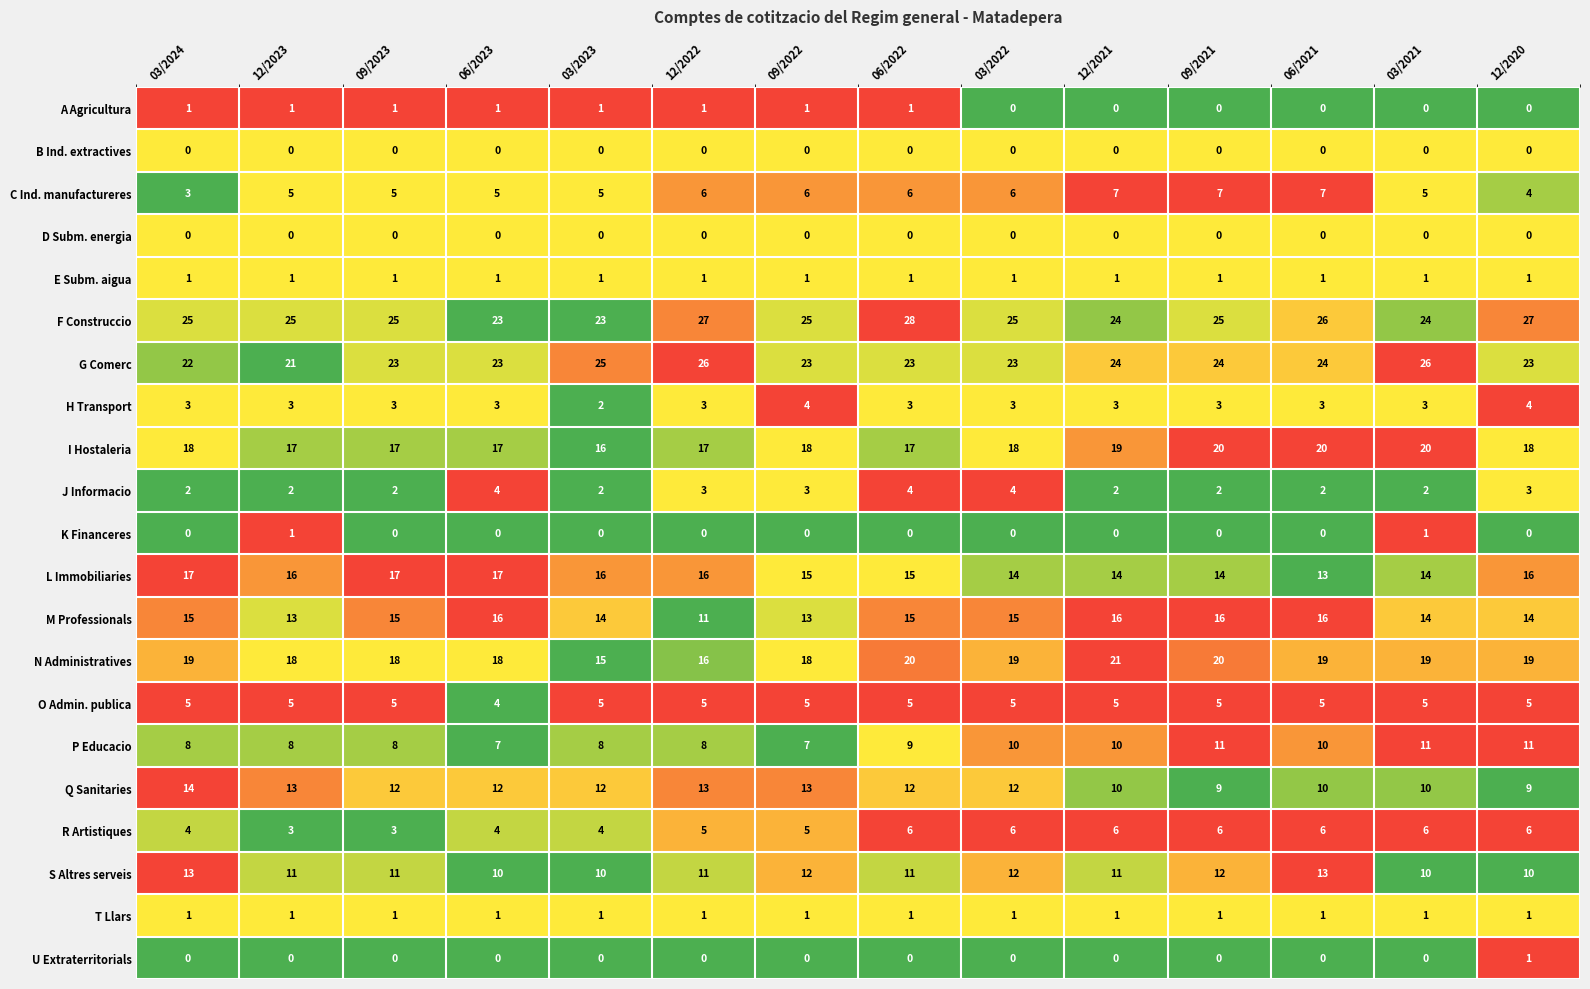

What is the spread (max minus min) of values at 12/2023?

25